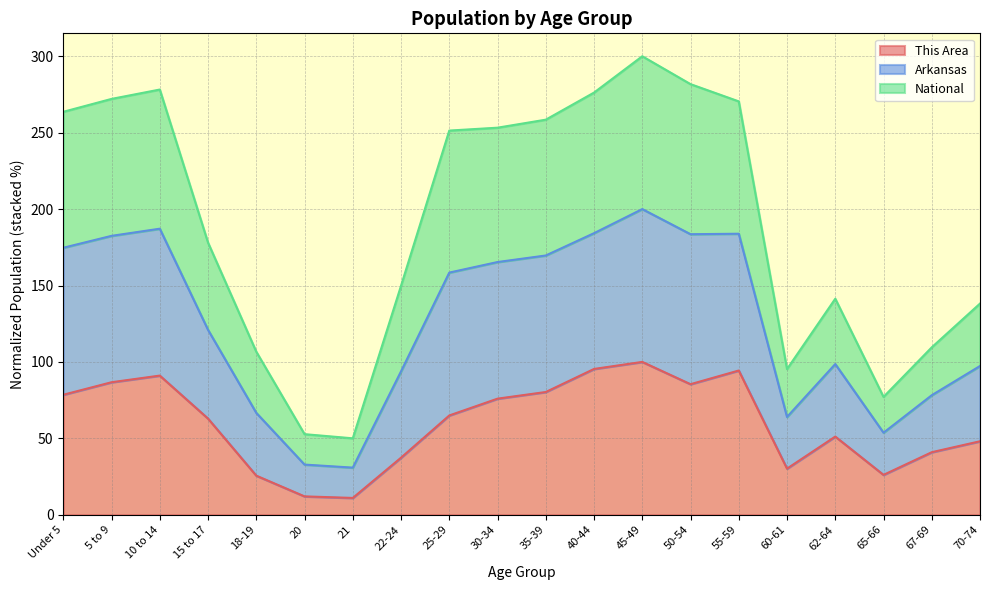

Is it true that This Area equals 62.9 at 15 to 17?

True